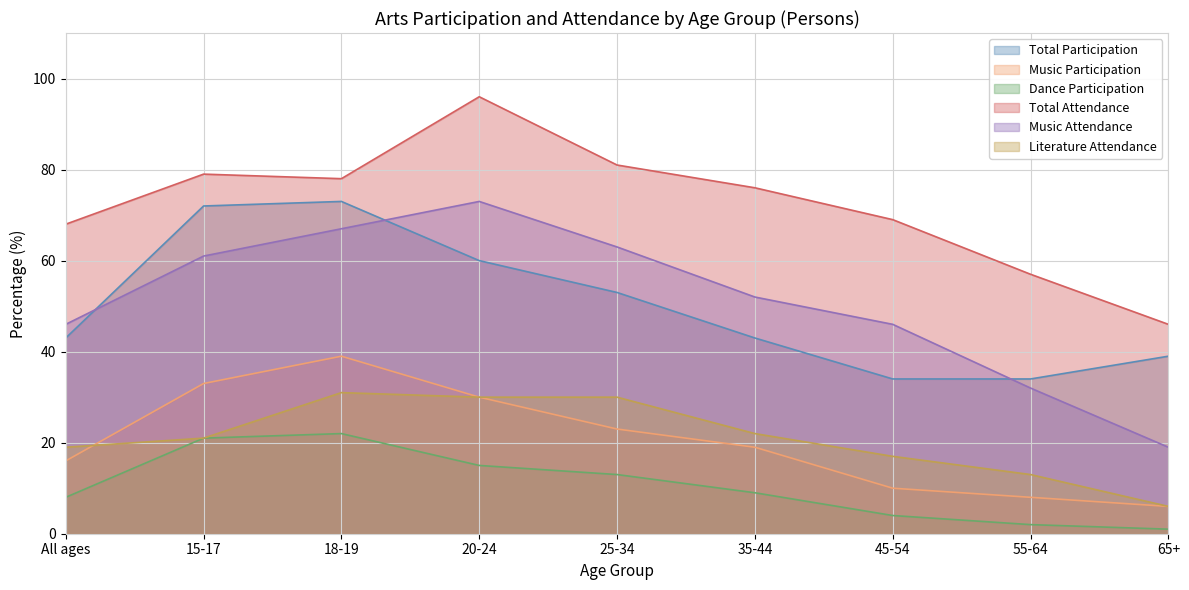

Reading left to right, what are all the values shown in this chart?

Total Participation: All ages=43	15-17=72	18-19=73	20-24=60	25-34=53	35-44=43	45-54=34	55-64=34	65+=39
Music Participation: All ages=16	15-17=33	18-19=39	20-24=30	25-34=23	35-44=19	45-54=10	55-64=8	65+=6
Dance Participation: All ages=8	15-17=21	18-19=22	20-24=15	25-34=13	35-44=9	45-54=4	55-64=2	65+=1
Total Attendance: All ages=68	15-17=79	18-19=78	20-24=96	25-34=81	35-44=76	45-54=69	55-64=57	65+=46
Music Attendance: All ages=46	15-17=61	18-19=67	20-24=73	25-34=63	35-44=52	45-54=46	55-64=32	65+=19
Literature Attendance: All ages=19	15-17=21	18-19=31	20-24=30	25-34=30	35-44=22	45-54=17	55-64=13	65+=6